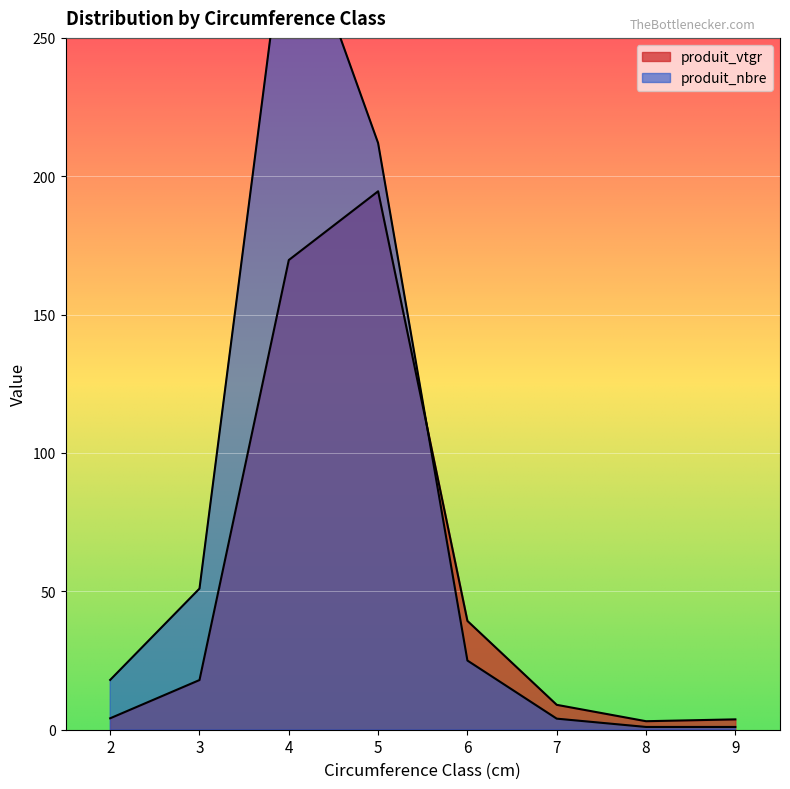

Which series changed the most between 2 and 7?

produit_nbre